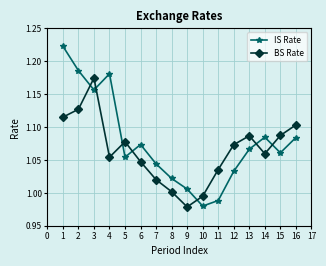

Which series has the largest range (max minus min)?

IS Rate